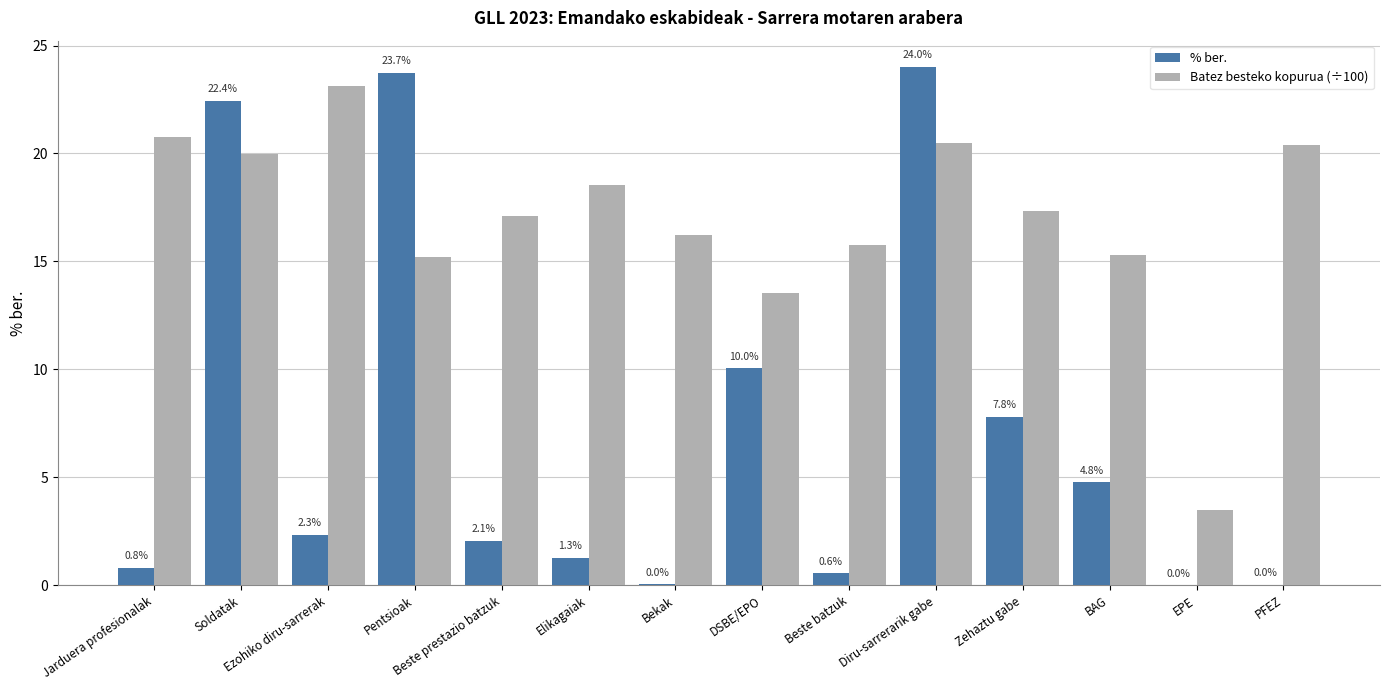

The value of Batez besteko kopurua (÷100) at Beste prestazio batzuk is 17.1. True or false?

True